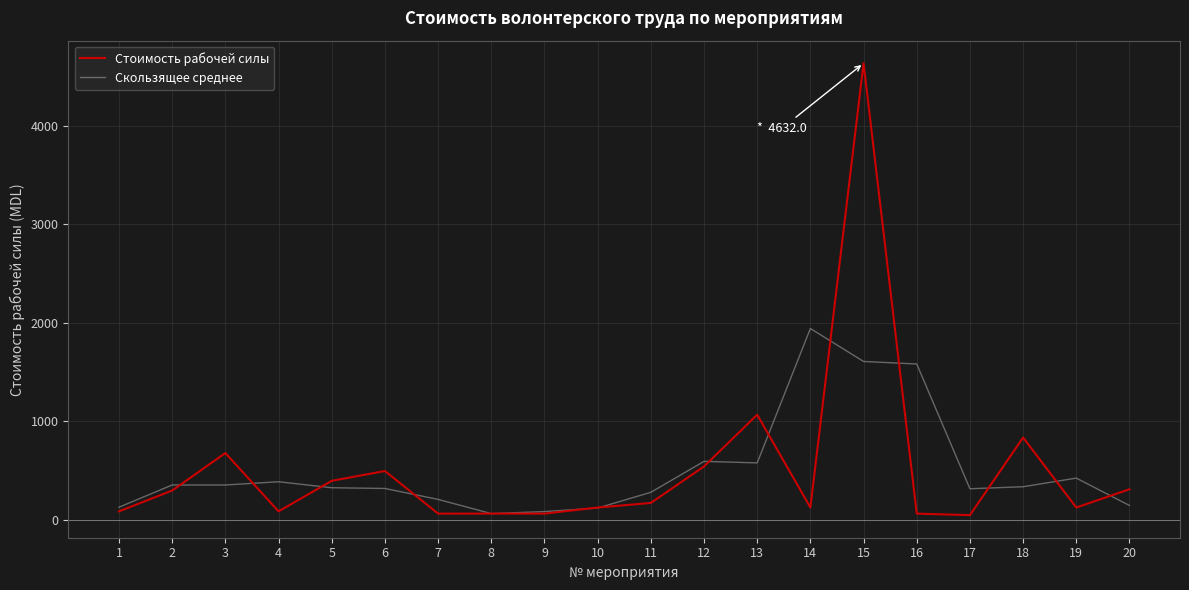

What is the difference between the highest and lowest values at 1?

42.3